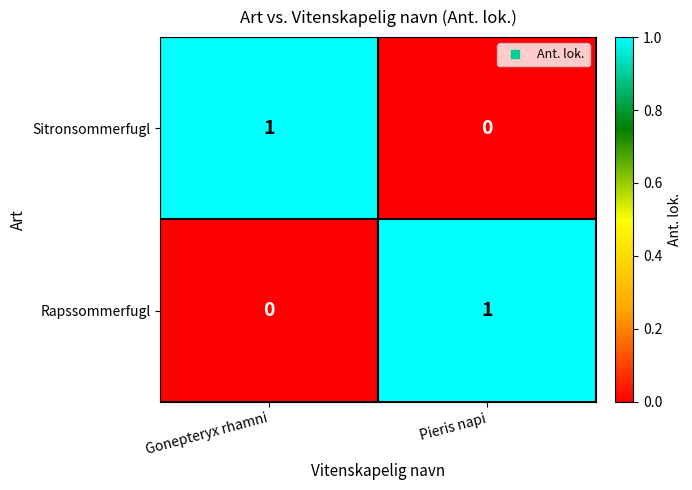

Reading left to right, what are all the values shown in this chart?

Sitronsommerfugl: 1	0
Rapssommerfugl: 0	1